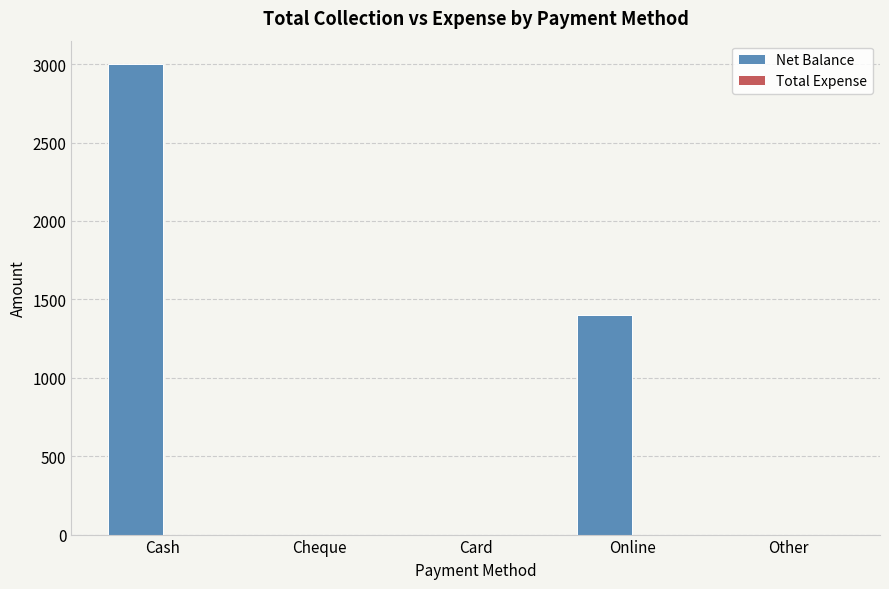

Reading left to right, what are all the values shown in this chart?

Cash=3000	Cheque=0	Card=0	Online=1400	Other=0